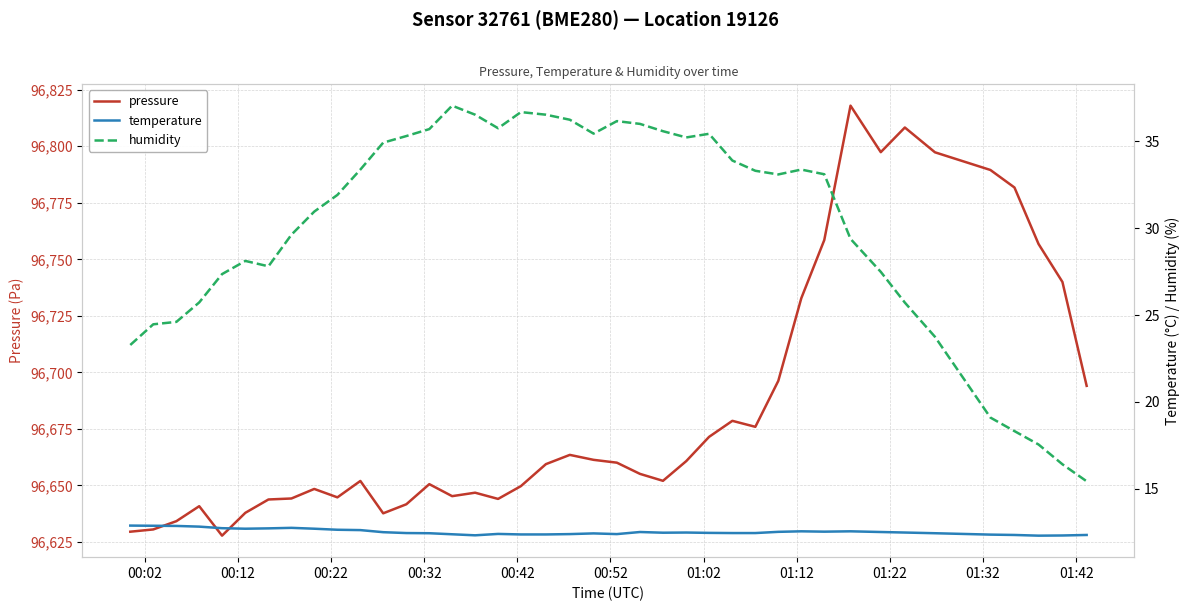

What is the sum of all temperature values?

500.8